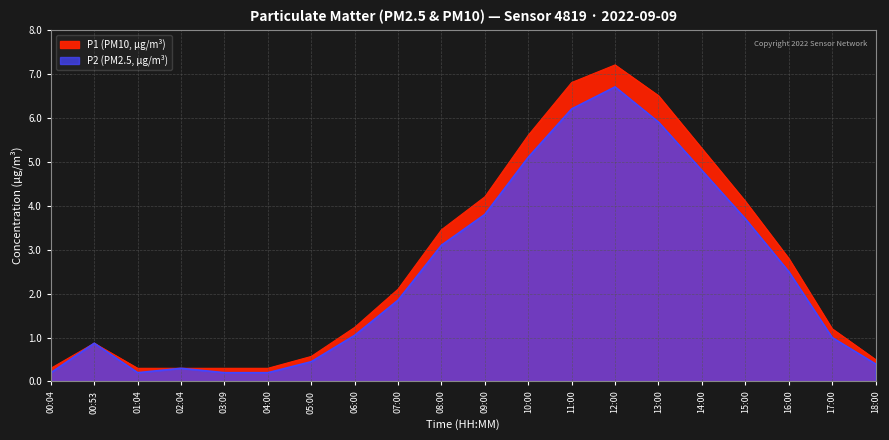

Is it true that P2 equals 0.6 at 18:00?

False